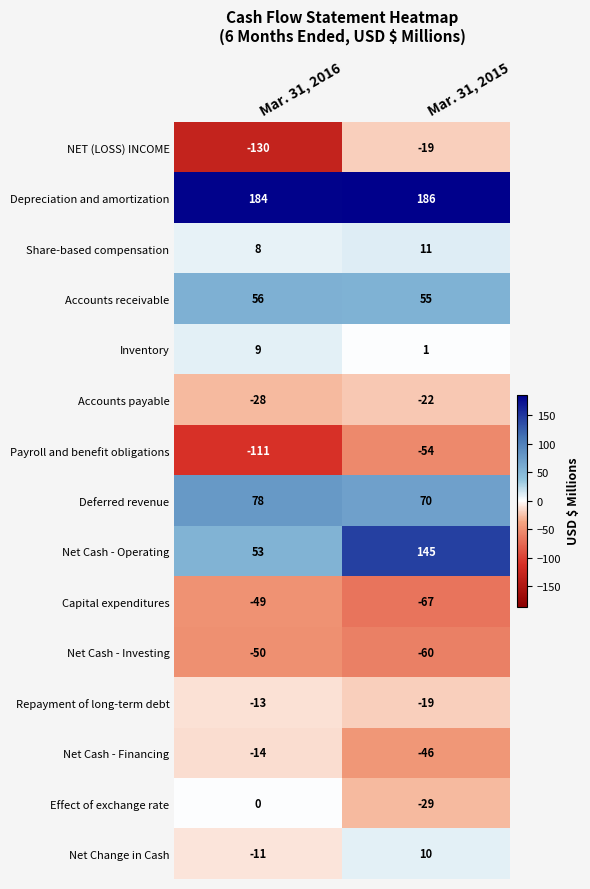

Read the Capital expenditures value at Mar. 31, 2015, to the nearest 10.

-70